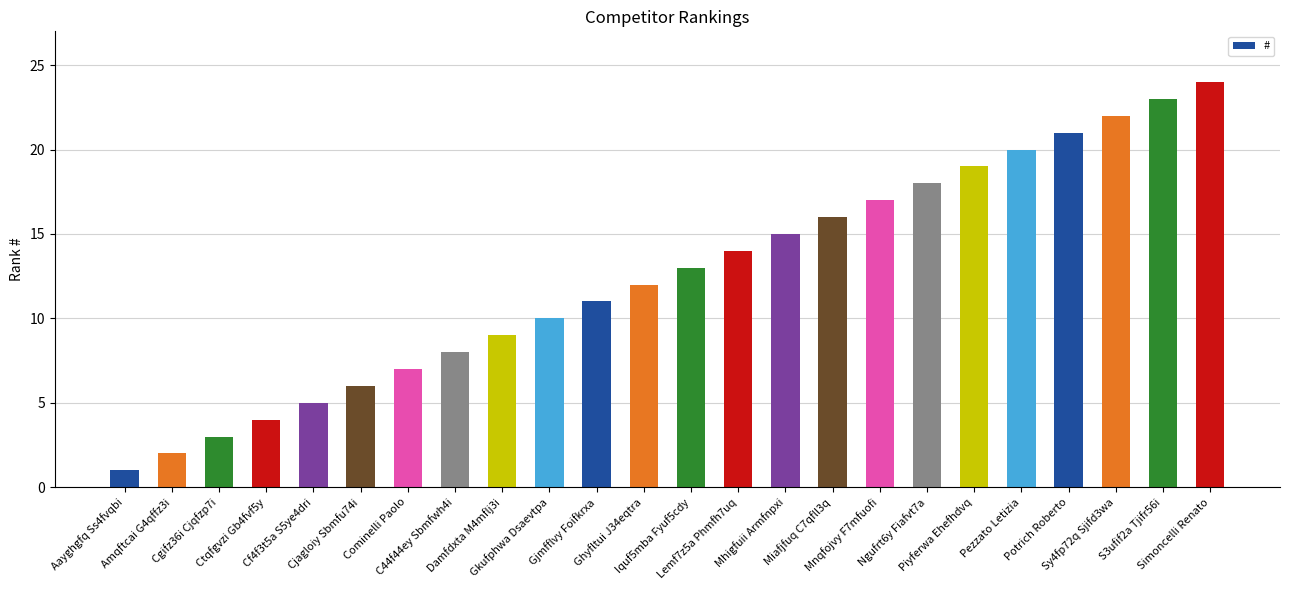

What is the difference between the second highest and minimum values?

22